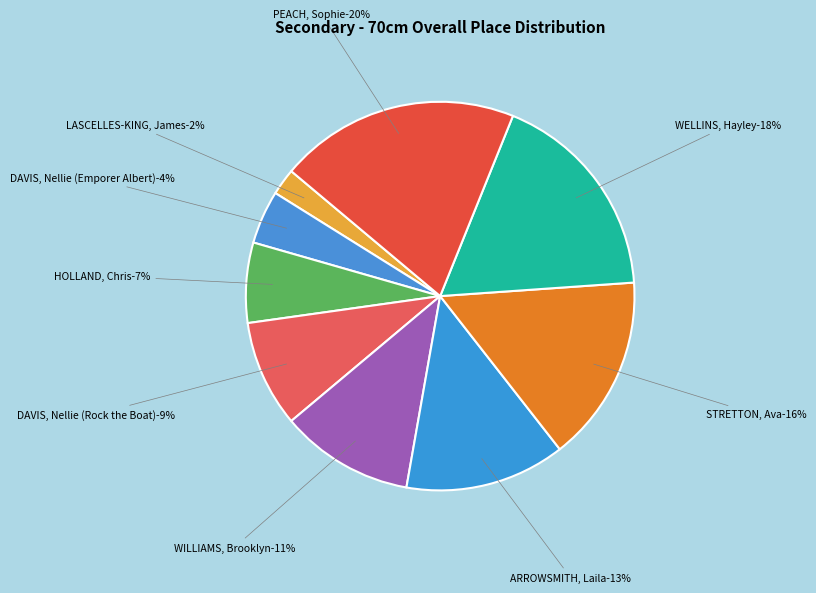

The HOLLAND, Chris slice represents 7% of the pie. True or false?

True